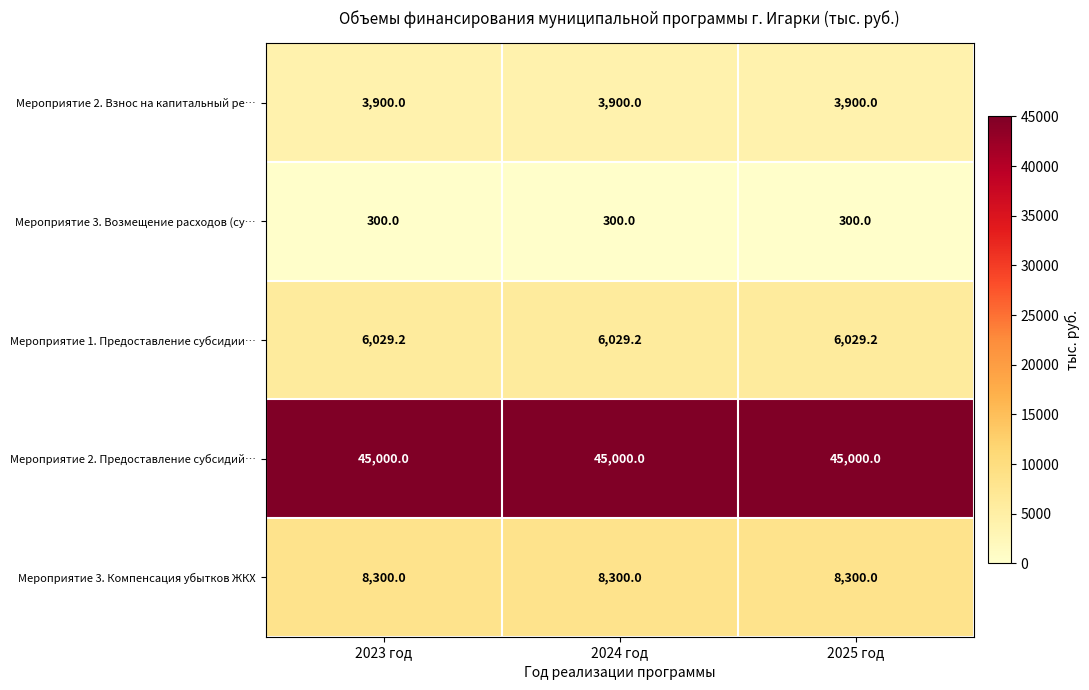

Which series has the largest total across all categories?

Мероприятие 2. Предоставление субсидий…